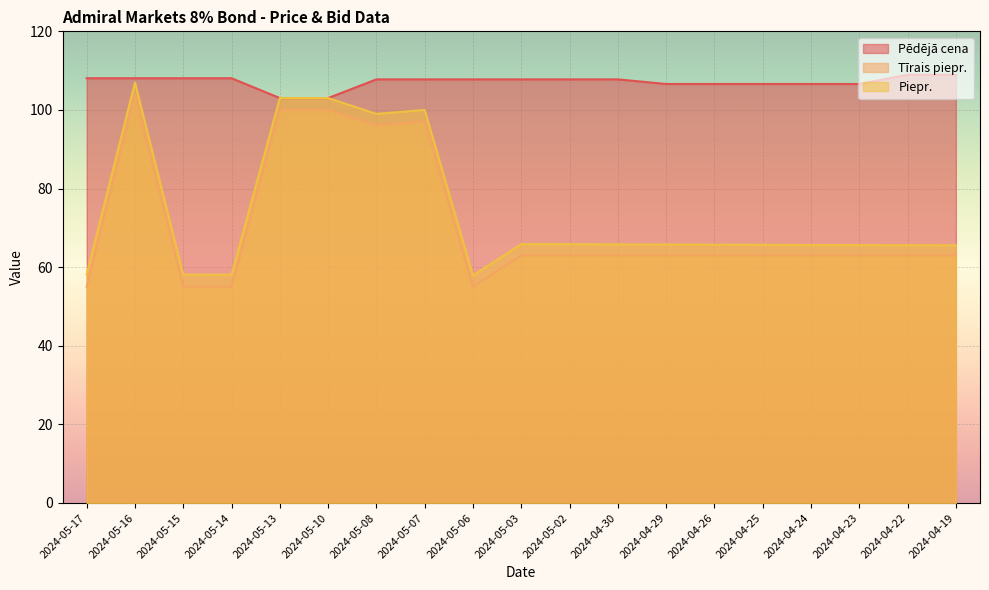

What position from the right is 2024-04-23?

3